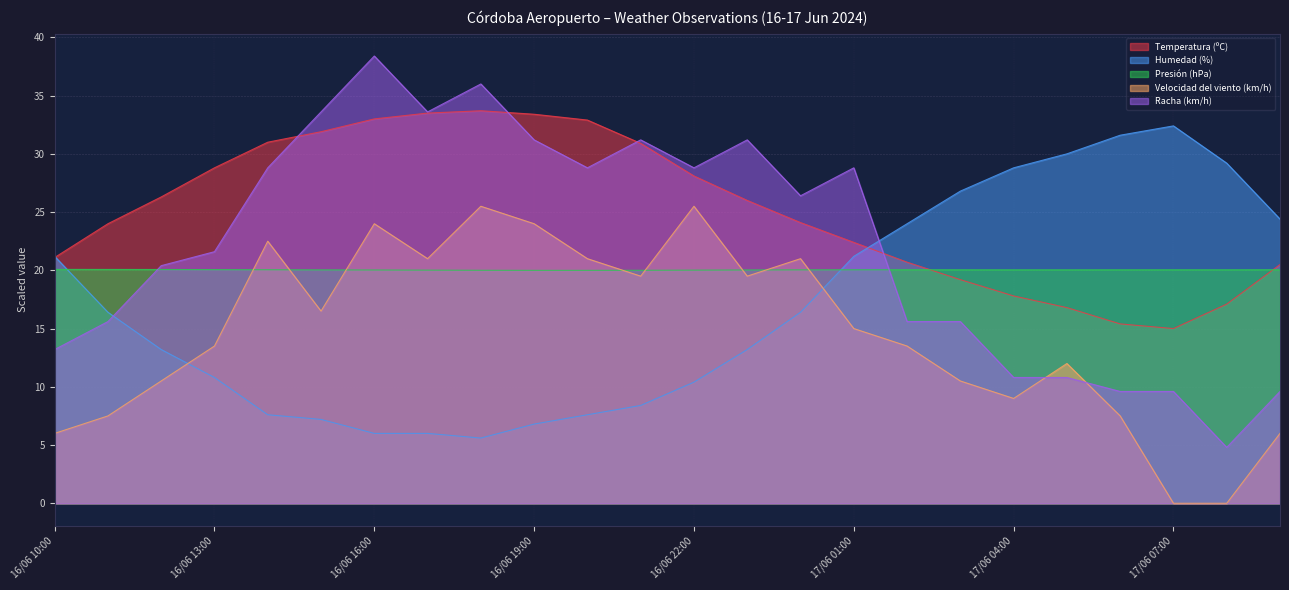

True or false: Presión (hPa) has more than 2 interior local peaks.

False